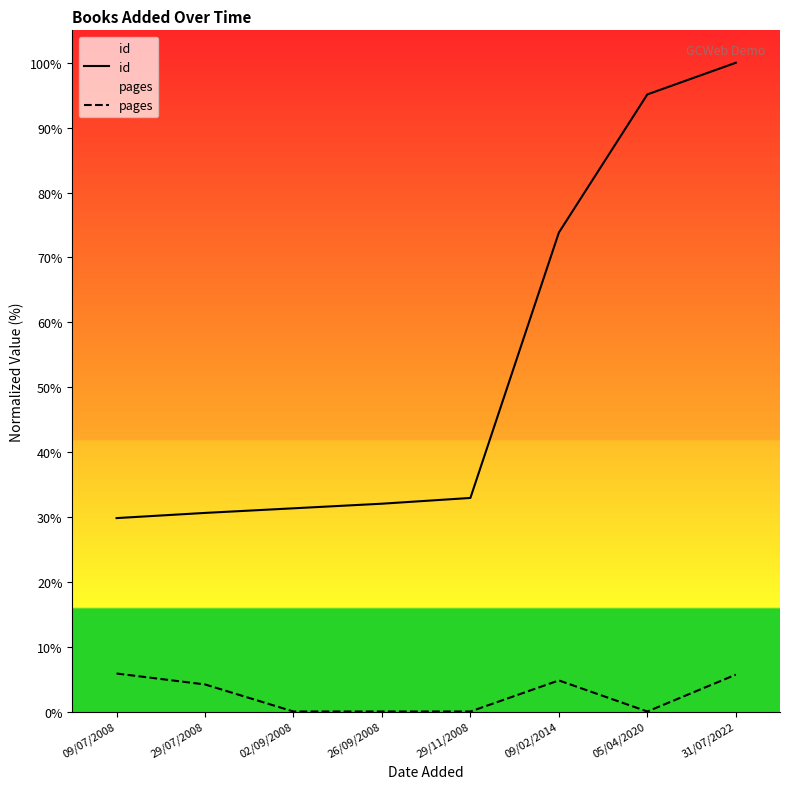

Reading right to left, extract all data points from this chart.

id: 31/07/2022=100.0	05/04/2020=95.1	09/02/2014=73.8	29/11/2008=32.9	26/09/2008=32.0	02/09/2008=31.3	29/07/2008=30.6	09/07/2008=29.8
pages: 31/07/2022=5.7	05/04/2020=0.0	09/02/2014=4.8	29/11/2008=0.0	26/09/2008=0.0	02/09/2008=0.0	29/07/2008=4.2	09/07/2008=5.9